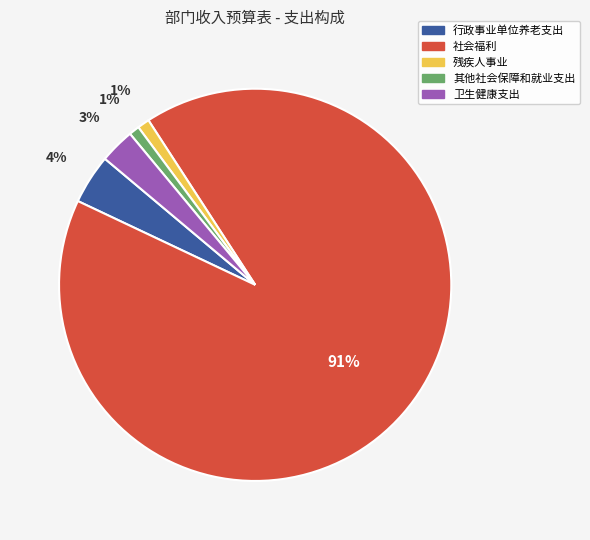

Which has a higher value, 卫生健康支出 or 其他社会保障和就业支出?

卫生健康支出